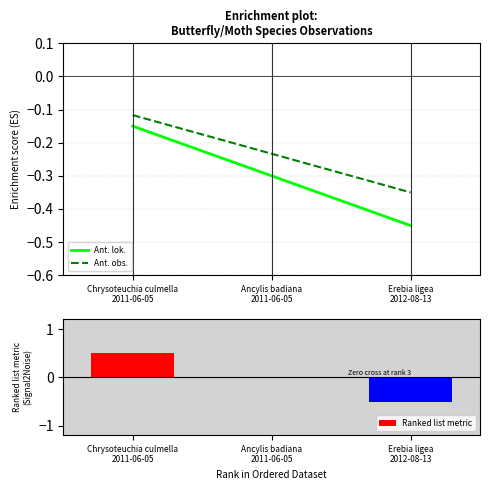

What is the sum of all Ant. lok. values?

-0.9